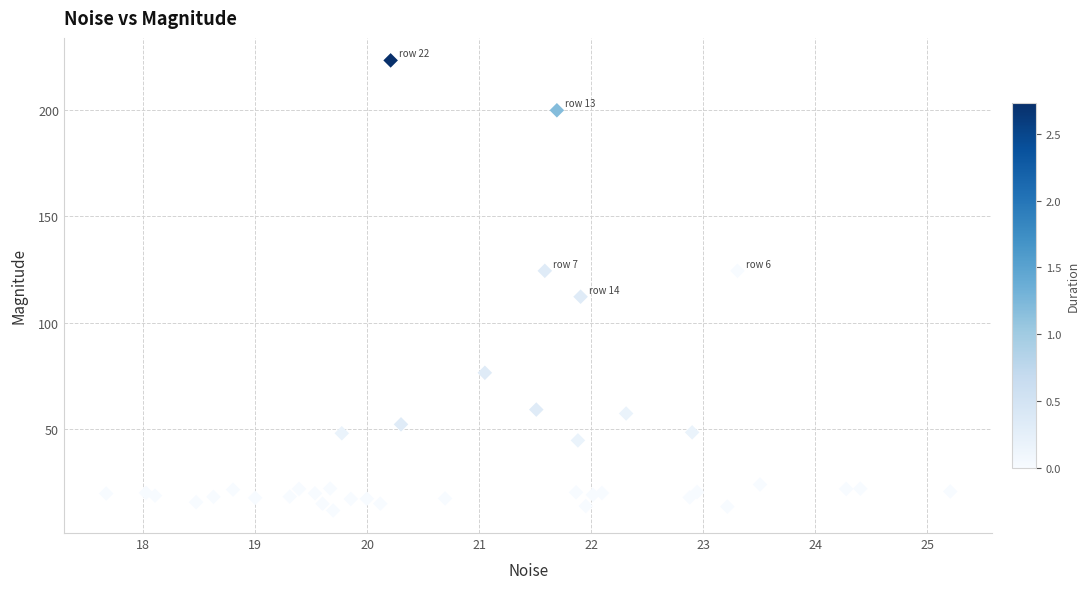

What Y value in the scatter plot is closest to 117?

112.2